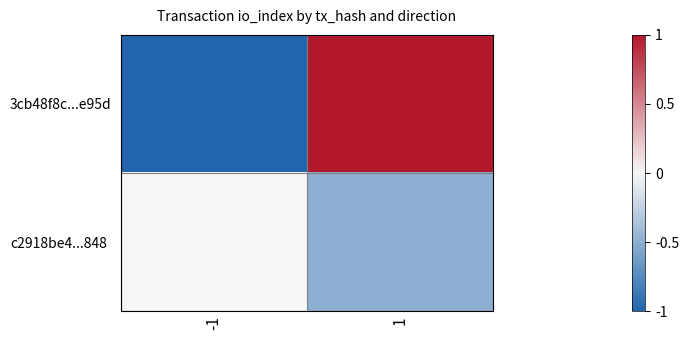

Rank the series by their average value, from highest to lowest.

3cb48f8c...e95d, c2918be4...848